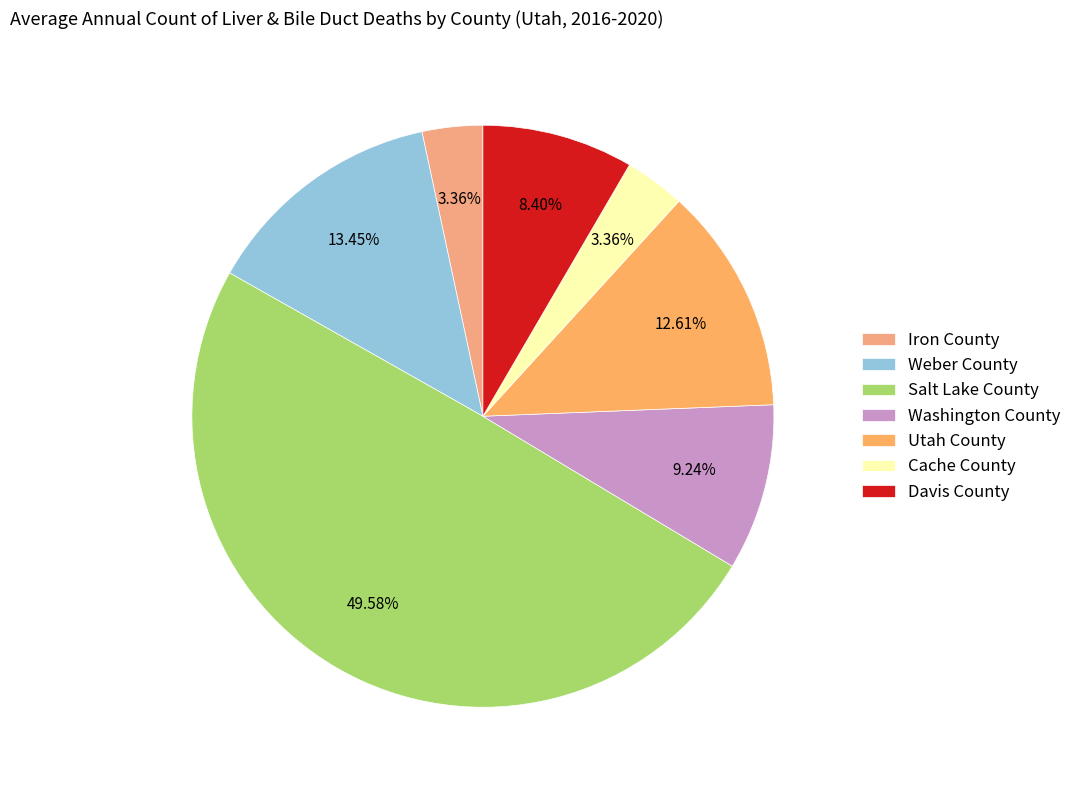

To the nearest percent, what portion does Salt Lake County represent?

50%